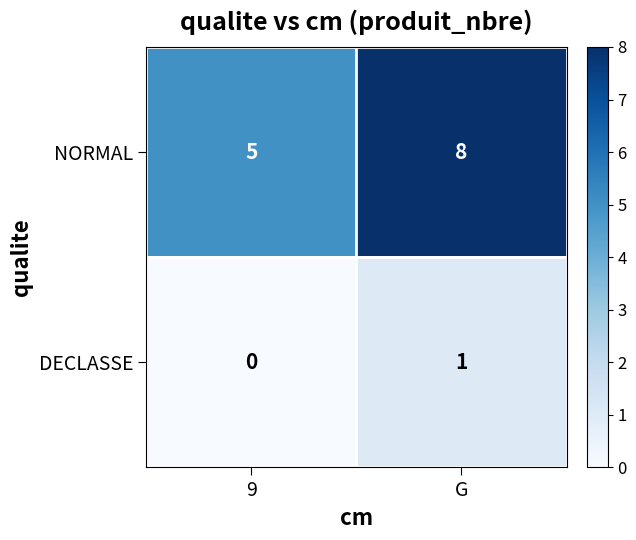

How many values in the DECLASSE series are below 1?

1